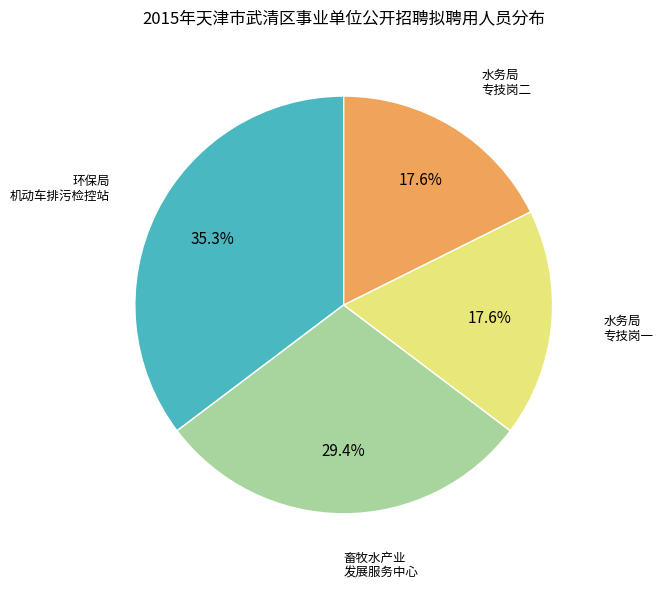

Is there any slice that represents more than half of the pie?

No